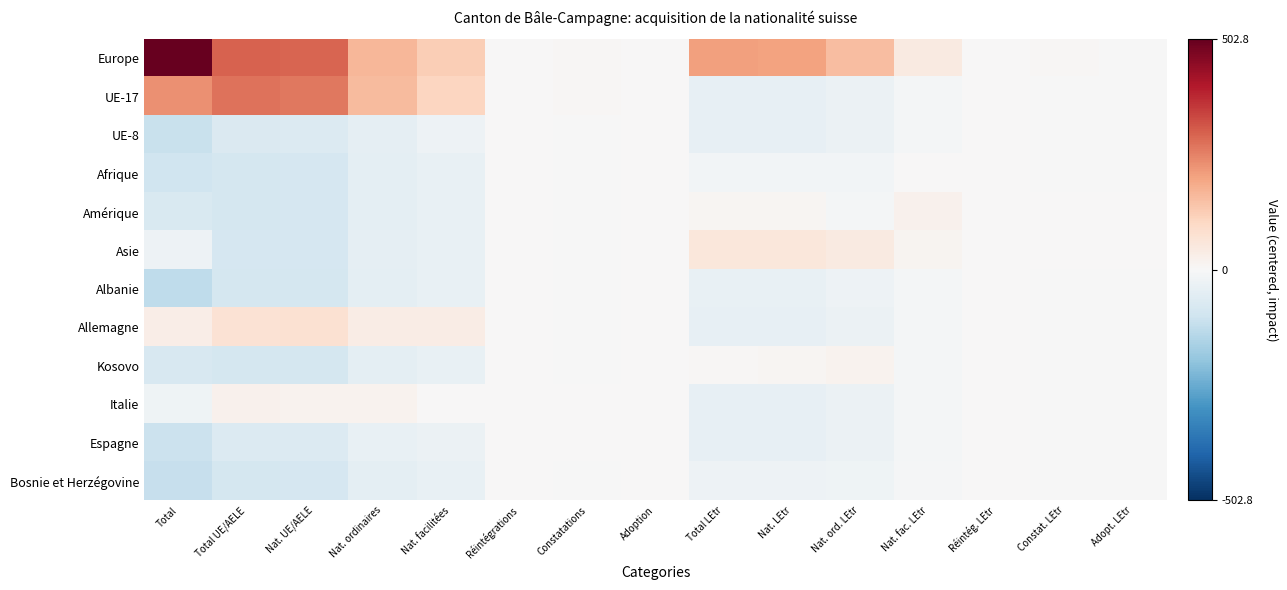

Reading left to right, list all the values displayed in this chart.

Europe: Total=502.8	Total UE/AELE=297.0	Nat. UE/AELE=291.0	Nat. ordinaires=166.2	Nat. facilitées=124.8	Réintégrations=0.0	Constatations=6.0	Adoption=0.0	Total LEtr=205.8	Nat. LEtr=200.8	Nat. ord. LEtr=154.3	Nat. fac. LEtr=46.4	Réintég. LEtr=0.0	Constat. LEtr=5.3	Adopt. LEtr=-0.3
UE-17: Total=230.8	Total UE/AELE=272.0	Nat. UE/AELE=266.0	Nat. ordinaires=157.2	Nat. facilitées=108.8	Réintégrations=0.0	Constatations=6.0	Adoption=0.0	Total LEtr=-41.2	Nat. LEtr=-40.2	Nat. ord. LEtr=-28.7	Nat. fac. LEtr=-11.6	Réintég. LEtr=0.0	Constat. LEtr=-0.7	Adopt. LEtr=-0.3
UE-8: Total=-112.2	Total UE/AELE=-71.0	Nat. UE/AELE=-69.0	Nat. ordinaires=-43.8	Nat. facilitées=-25.2	Réintégrations=0.0	Constatations=-2.0	Adoption=0.0	Total LEtr=-41.2	Nat. LEtr=-40.2	Nat. ord. LEtr=-28.7	Nat. fac. LEtr=-11.6	Réintég. LEtr=0.0	Constat. LEtr=-0.7	Adopt. LEtr=-0.3
Afrique: Total=-101.2	Total UE/AELE=-87.0	Nat. UE/AELE=-85.0	Nat. ordinaires=-48.8	Nat. facilitées=-36.2	Réintégrations=0.0	Constatations=-2.0	Adoption=0.0	Total LEtr=-14.2	Nat. LEtr=-13.2	Nat. ord. LEtr=-15.7	Nat. fac. LEtr=2.4	Réintég. LEtr=0.0	Constat. LEtr=-0.7	Adopt. LEtr=-0.3
Amérique: Total=-75.2	Total UE/AELE=-87.0	Nat. UE/AELE=-85.0	Nat. ordinaires=-48.8	Nat. facilitées=-36.2	Réintégrations=0.0	Constatations=-2.0	Adoption=0.0	Total LEtr=11.8	Nat. LEtr=9.8	Nat. ord. LEtr=-11.7	Nat. fac. LEtr=21.4	Réintég. LEtr=0.0	Constat. LEtr=0.3	Adopt. LEtr=1.7
Asie: Total=-27.2	Total UE/AELE=-86.0	Nat. UE/AELE=-84.0	Nat. ordinaires=-46.8	Nat. facilitées=-37.2	Réintégrations=0.0	Constatations=-2.0	Adoption=0.0	Total LEtr=58.8	Nat. LEtr=56.8	Nat. ord. LEtr=44.3	Nat. fac. LEtr=12.4	Réintég. LEtr=0.0	Constat. LEtr=0.3	Adopt. LEtr=1.7
Albanie: Total=-126.2	Total UE/AELE=-89.0	Nat. UE/AELE=-87.0	Nat. ordinaires=-49.8	Nat. facilitées=-37.2	Réintégrations=0.0	Constatations=-2.0	Adoption=0.0	Total LEtr=-37.2	Nat. LEtr=-36.2	Nat. ord. LEtr=-25.7	Nat. fac. LEtr=-10.6	Réintég. LEtr=0.0	Constat. LEtr=-0.7	Adopt. LEtr=-0.3
Allemagne: Total=32.8	Total UE/AELE=74.0	Nat. UE/AELE=75.0	Nat. ordinaires=36.2	Nat. facilitées=38.8	Réintégrations=0.0	Constatations=-1.0	Adoption=0.0	Total LEtr=-41.2	Nat. LEtr=-40.2	Nat. ord. LEtr=-28.7	Nat. fac. LEtr=-11.6	Réintég. LEtr=0.0	Constat. LEtr=-0.7	Adopt. LEtr=-0.3
Kosovo: Total=-81.2	Total UE/AELE=-89.0	Nat. UE/AELE=-87.0	Nat. ordinaires=-49.8	Nat. facilitées=-37.2	Réintégrations=0.0	Constatations=-2.0	Adoption=0.0	Total LEtr=7.8	Nat. LEtr=8.8	Nat. ord. LEtr=17.3	Nat. fac. LEtr=-8.6	Réintég. LEtr=0.0	Constat. LEtr=-0.7	Adopt. LEtr=-0.3
Italie: Total=-20.2	Total UE/AELE=21.0	Nat. UE/AELE=18.0	Nat. ordinaires=16.2	Nat. facilitées=1.8	Réintégrations=0.0	Constatations=3.0	Adoption=0.0	Total LEtr=-41.2	Nat. LEtr=-40.2	Nat. ord. LEtr=-28.7	Nat. fac. LEtr=-11.6	Réintég. LEtr=0.0	Constat. LEtr=-0.7	Adopt. LEtr=-0.3
Espagne: Total=-108.2	Total UE/AELE=-67.0	Nat. UE/AELE=-67.0	Nat. ordinaires=-37.8	Nat. facilitées=-29.2	Réintégrations=0.0	Constatations=0.0	Adoption=0.0	Total LEtr=-41.2	Nat. LEtr=-40.2	Nat. ord. LEtr=-28.7	Nat. fac. LEtr=-11.6	Réintég. LEtr=0.0	Constat. LEtr=-0.7	Adopt. LEtr=-0.3
Bosnie et Herzégovine: Total=-114.2	Total UE/AELE=-88.0	Nat. UE/AELE=-86.0	Nat. ordinaires=-49.8	Nat. facilitées=-36.2	Réintégrations=0.0	Constatations=-2.0	Adoption=0.0	Total LEtr=-26.2	Nat. LEtr=-25.2	Nat. ord. LEtr=-19.7	Nat. fac. LEtr=-5.6	Réintég. LEtr=0.0	Constat. LEtr=-0.7	Adopt. LEtr=-0.3